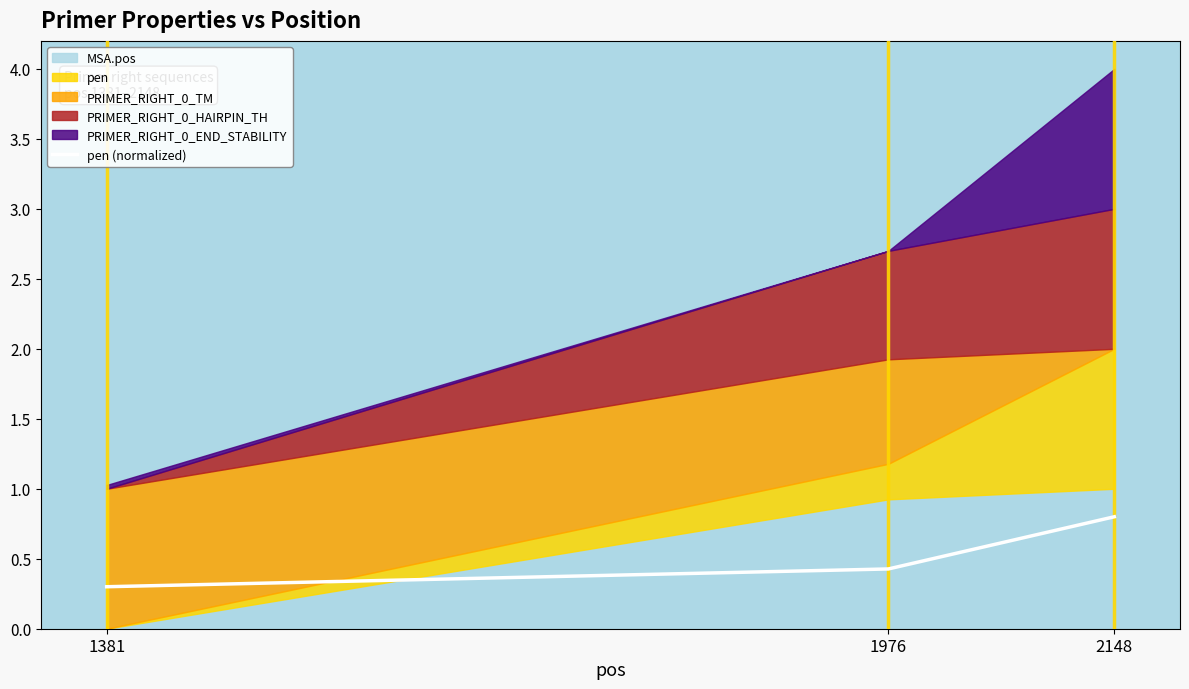

Reading left to right, extract all data points from this chart.

0.3	0.4	0.8